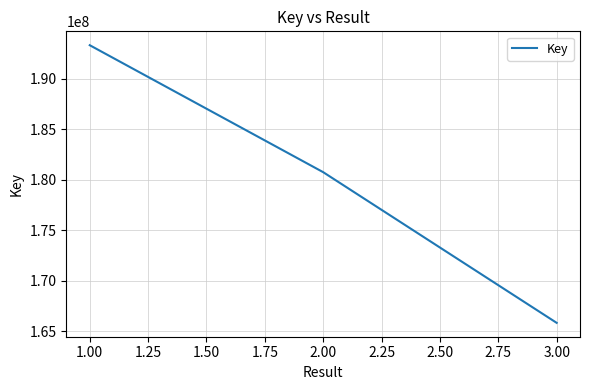

Reading left to right, transcribe all the data shown in this chart.

193334223	180762867	165846280